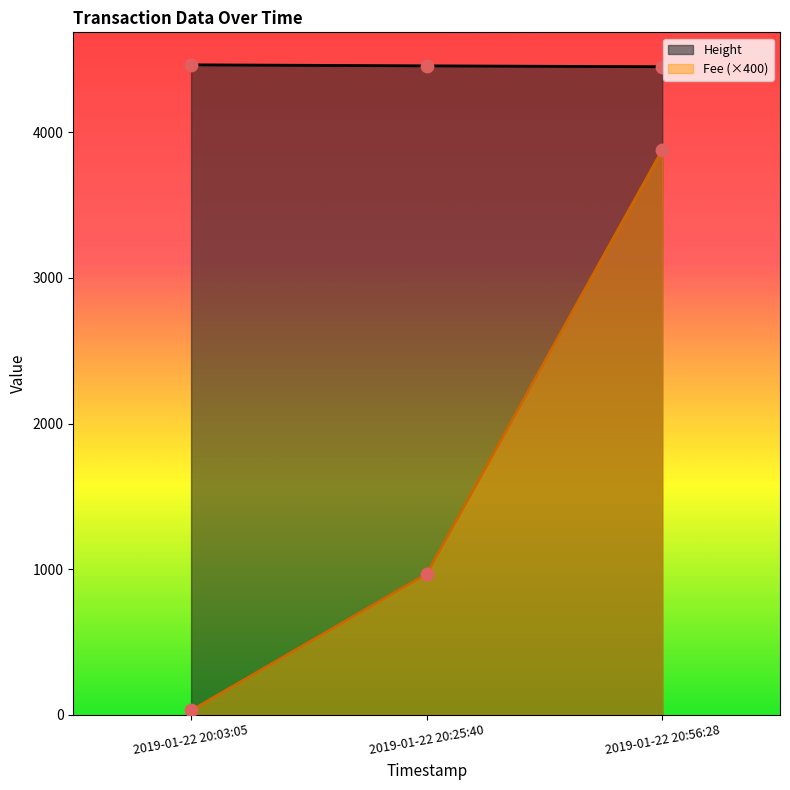

At which category is the sum across all series the highest?

2019-01-22 20:56:28